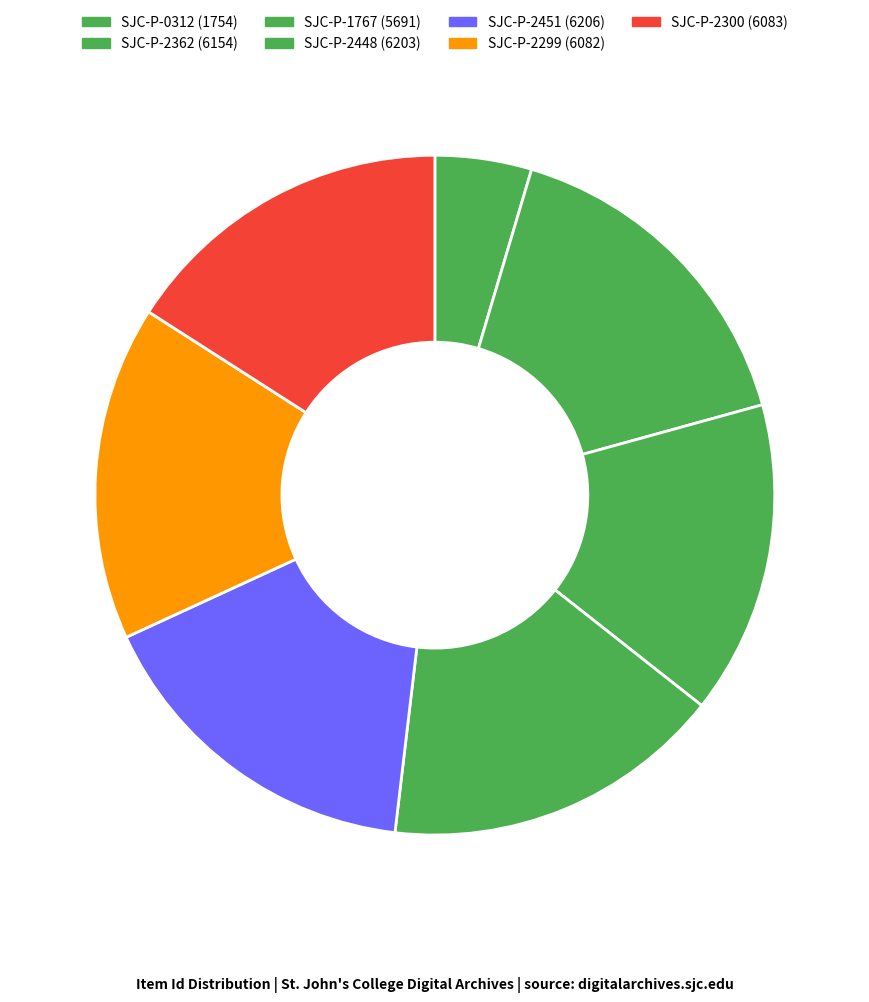

True or false: SJC-P-2300 accounts for 16% of the total.

True